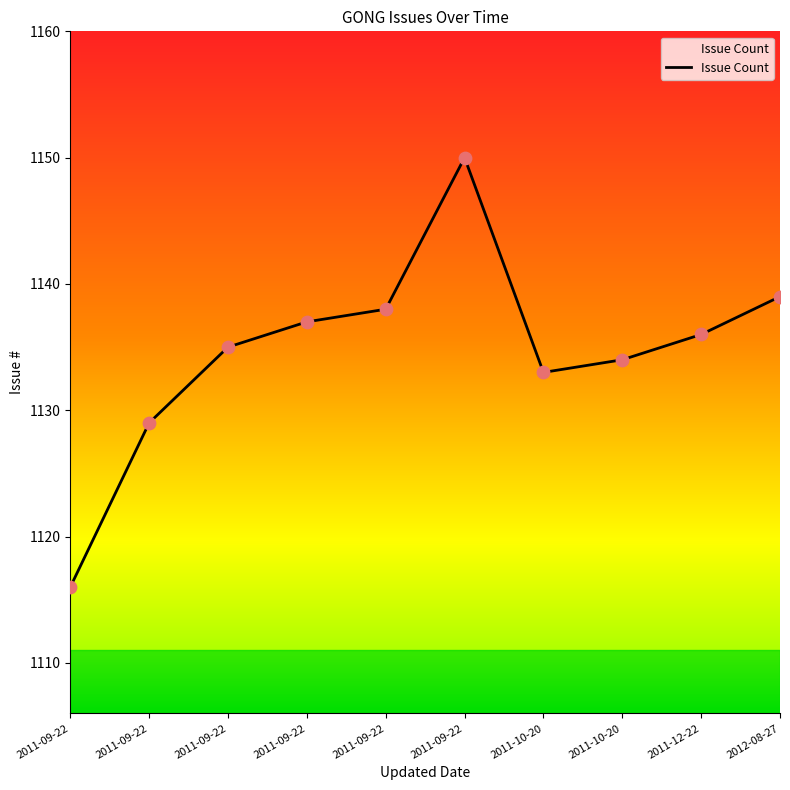

What is the ratio of the value at 2011-09-22 to the value at 2011-10-20?

1.0